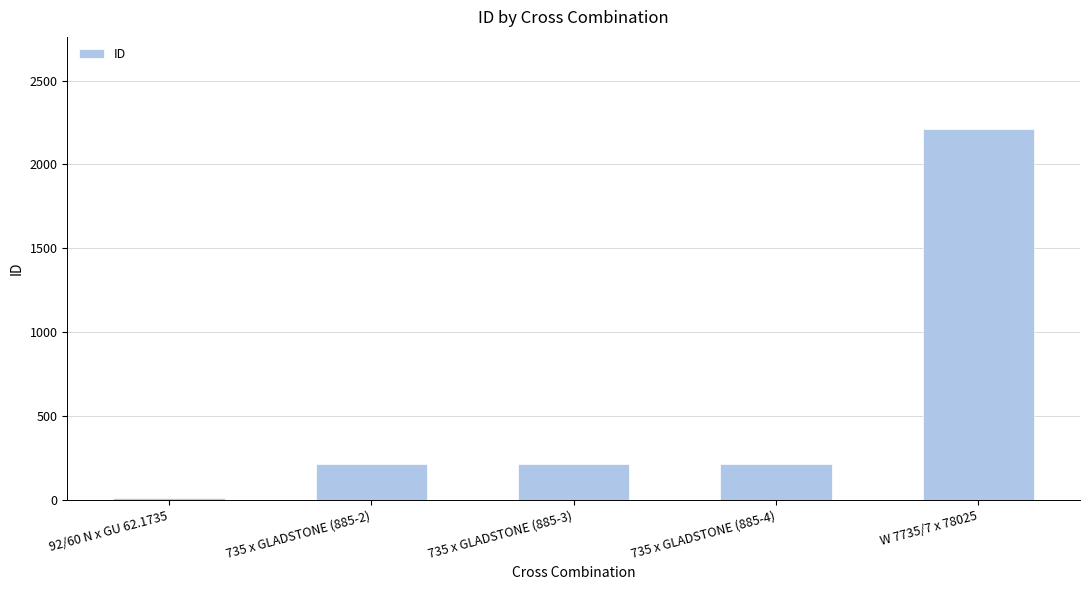

At which label is the value closest to 1109?

735 x GLADSTONE (885-4)